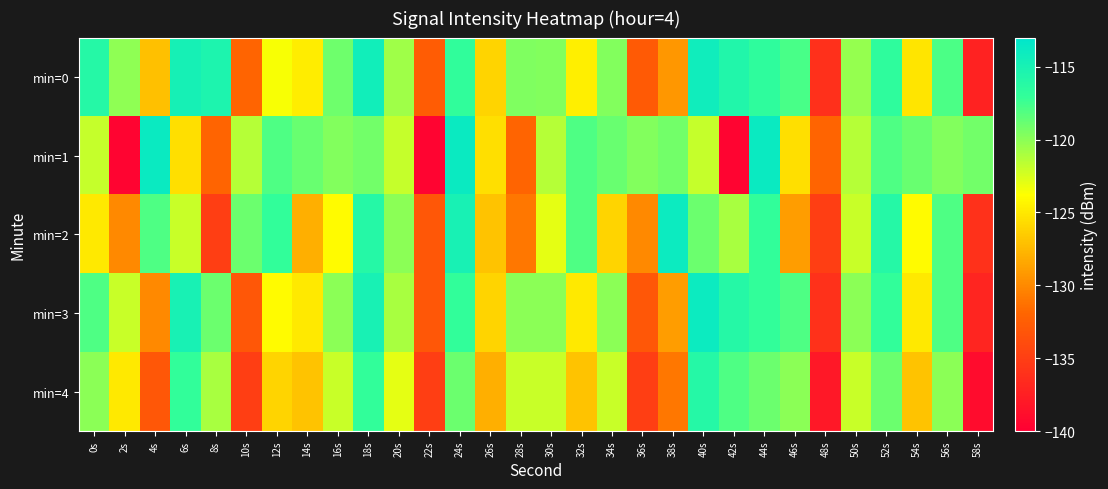

How many categories are shown in the chart?

30